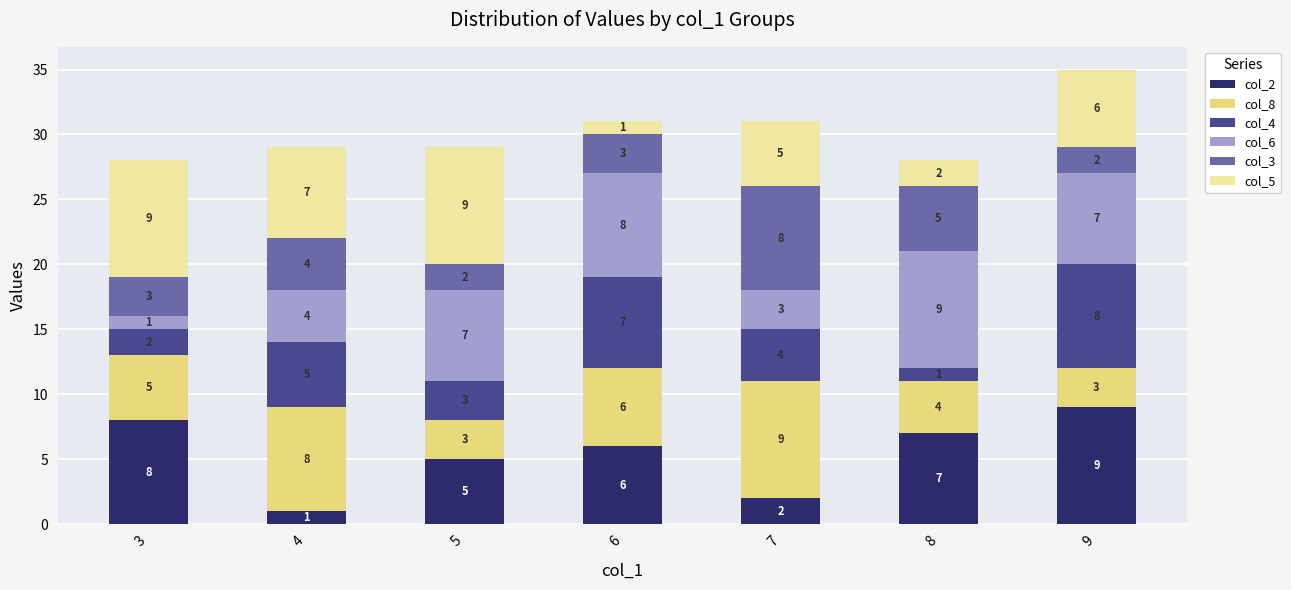

Which category has the lowest value in the col_2 series?

4